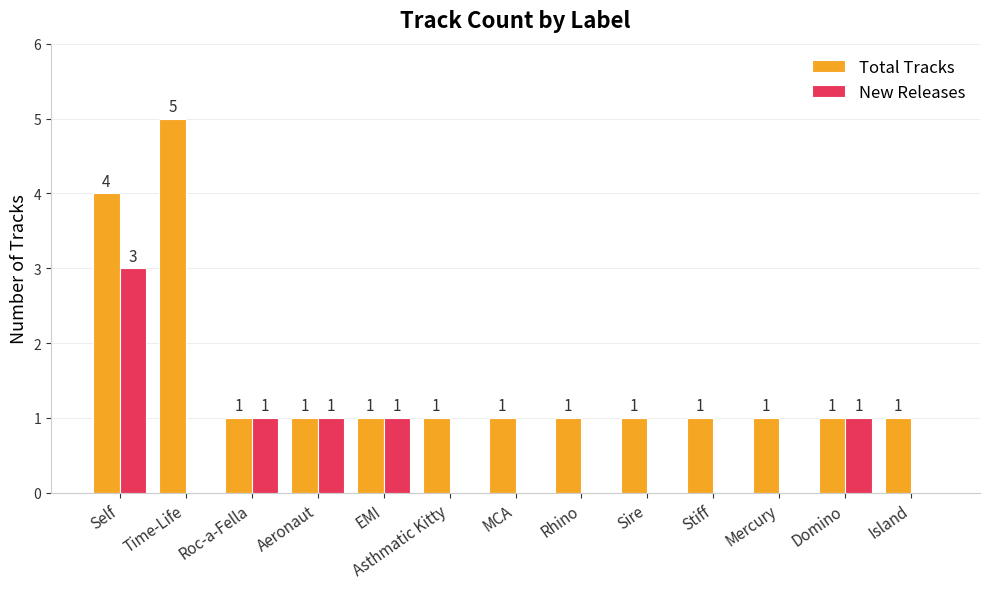

What are all the series names shown in the legend?

Total Tracks, New Releases